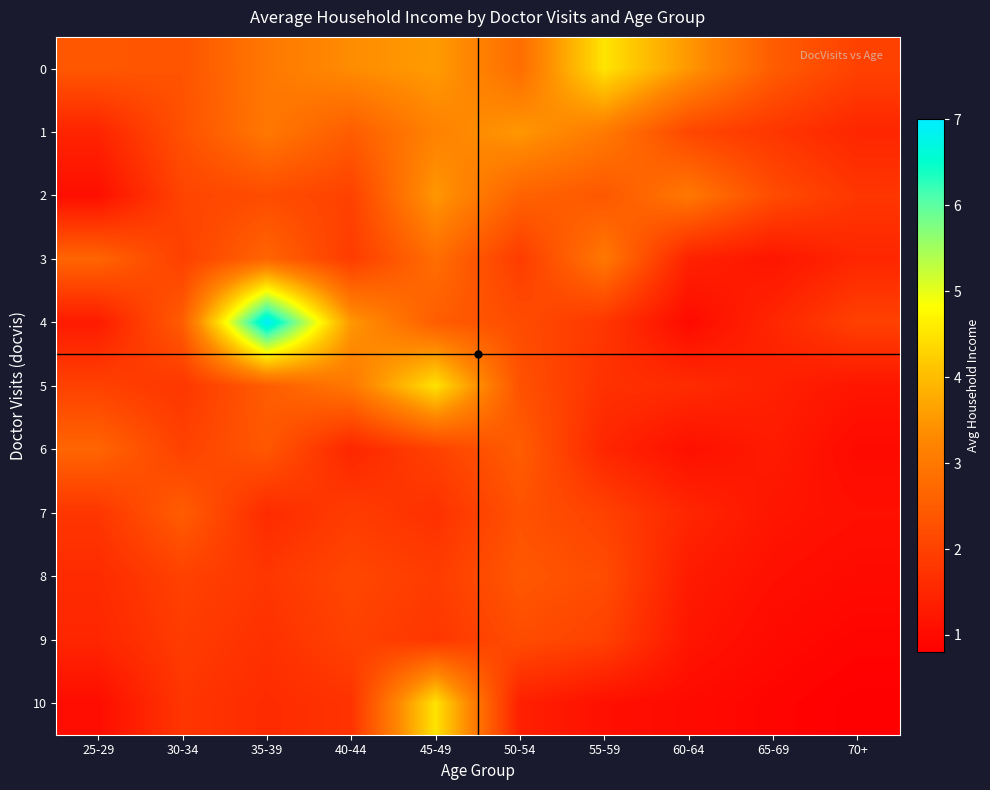

Rank the series at 65-69 from lowest to highest value.

10, 9, 8, 3, 7, 6, 5, 4, 1, 2, 0